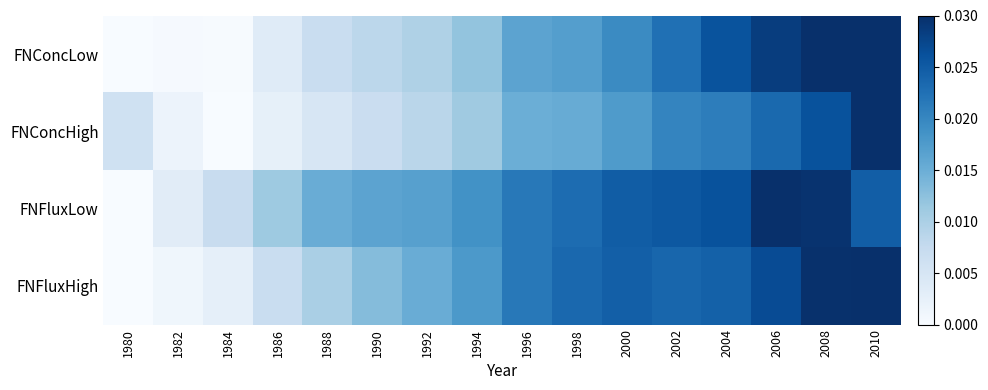

Which series has the largest total across all categories?

FNFluxLow